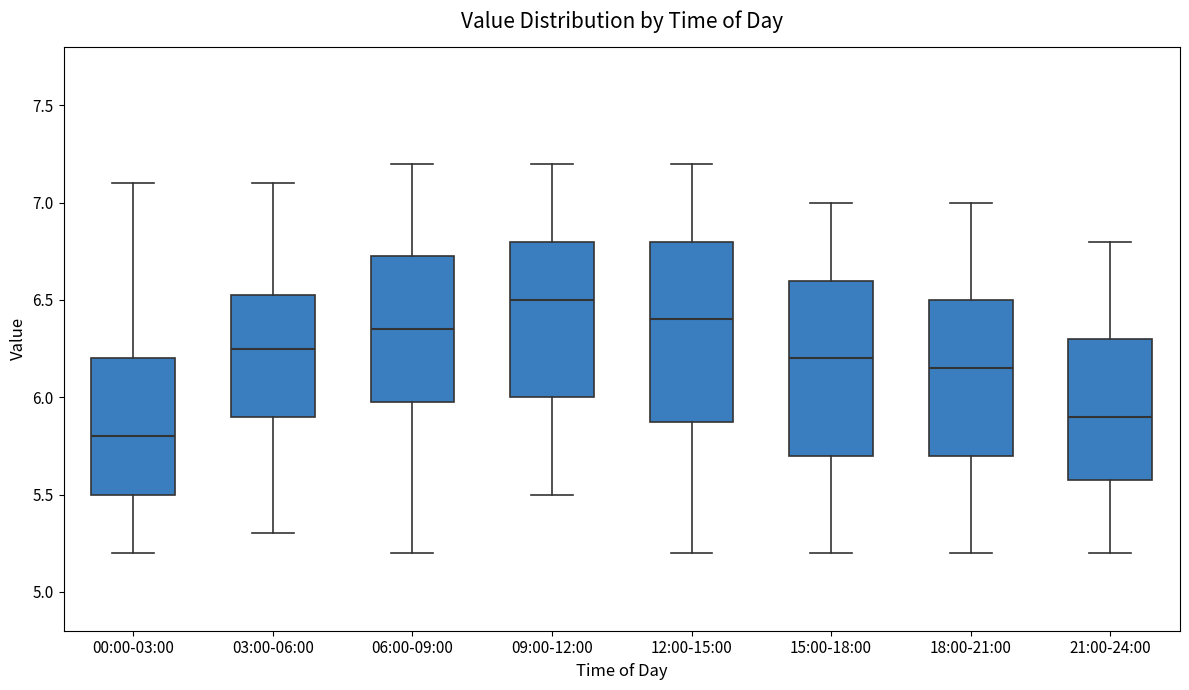

Reading left to right, read every box against the y-axis: the position of its median line, the range the box covers, and the ends of its whiskers. The values are not printed on the chart, so give them approximately, as read against the axis.

00:00-03:00: median 5.80, box 5.50 to 6.20, whiskers 5.20 to 7.10
03:00-06:00: median 6.25, box 5.90 to 6.55, whiskers 5.30 to 7.10
06:00-09:00: median 6.35, box 6.00 to 6.75, whiskers 5.20 to 7.20
09:00-12:00: median 6.50, box 6.00 to 6.80, whiskers 5.50 to 7.20
12:00-15:00: median 6.40, box 5.90 to 6.80, whiskers 5.20 to 7.20
15:00-18:00: median 6.20, box 5.70 to 6.60, whiskers 5.20 to 7.00
18:00-21:00: median 6.15, box 5.70 to 6.50, whiskers 5.20 to 7.00
21:00-24:00: median 5.90, box 5.60 to 6.30, whiskers 5.20 to 6.80